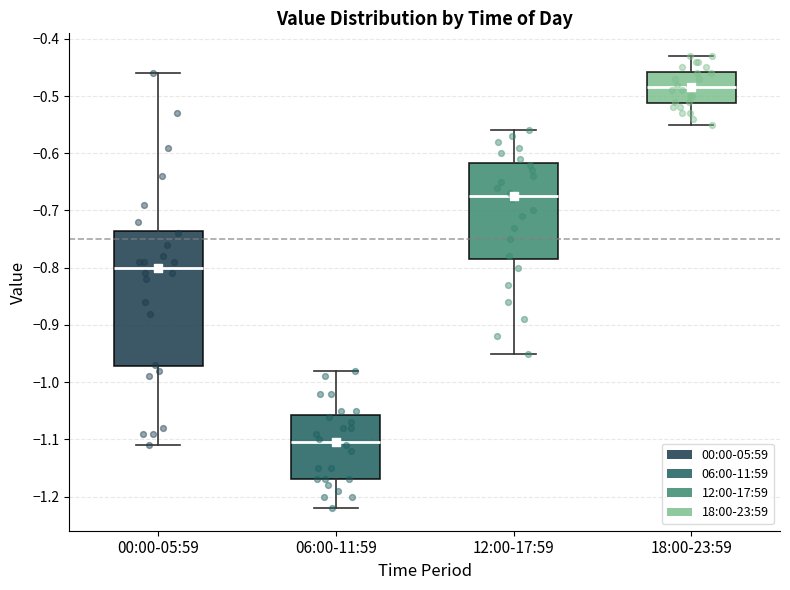

Comparing the boxes themselves (not the whiskers), which one is the tallest?

00:00-05:59